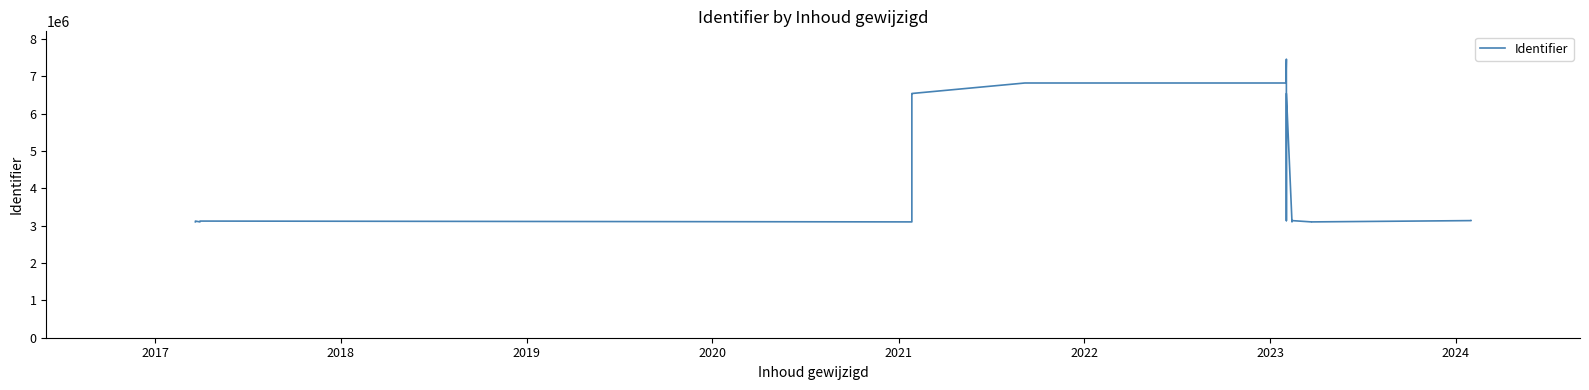

Reading right to left, list all the values displayed in this chart.

3136361	3136341	3101500	3101496	3136369	3136353	3136349	3101983	3101495	6540143	3136367	3136365	3136363	3136359	3136357	3136355	3136351	3136347	3136345	7458910	6821170	6821162	6821175	6540133	6540131	6540130	6540129	3101615	3101497	3123697	3123671	3101499	3123980	3123978	3123976	3123971	3123690	3123643	3101973